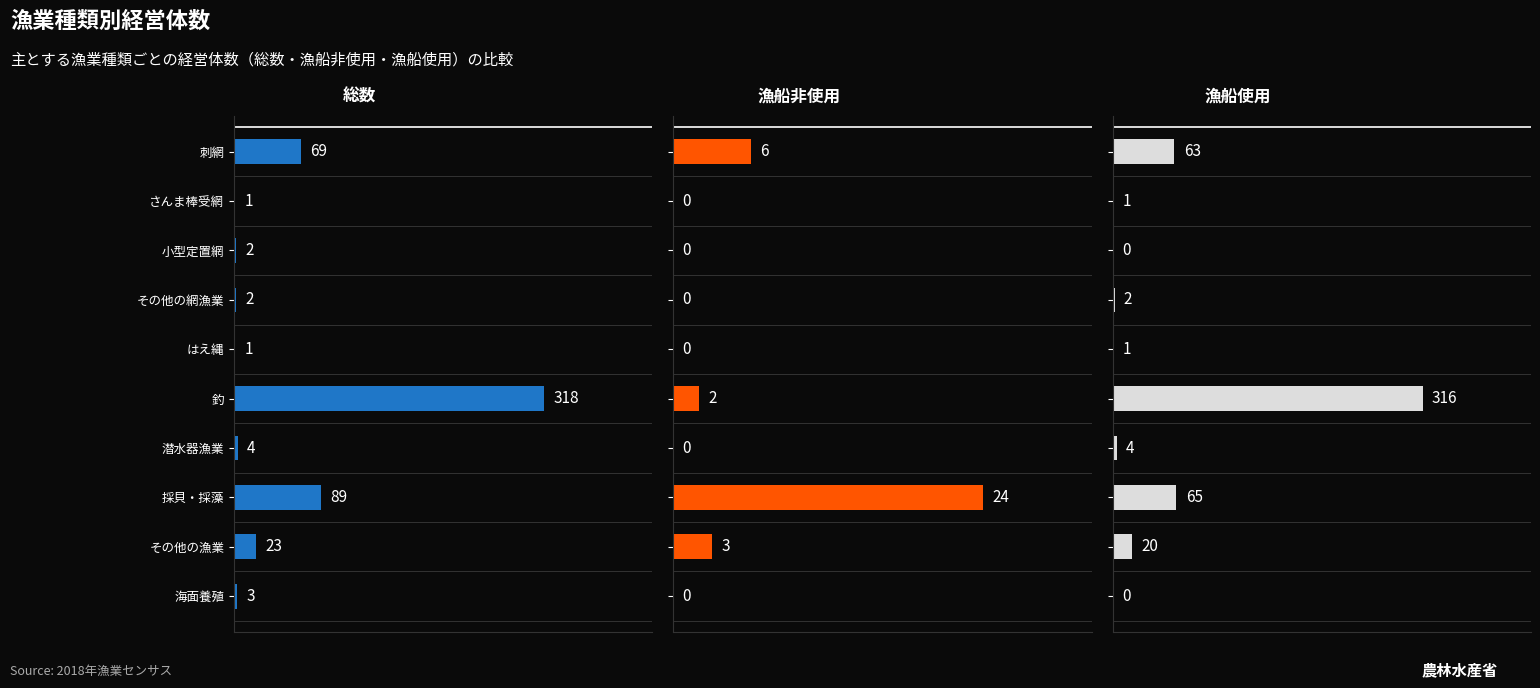

What is the difference between the maximum and minimum values in the 総数（経営体） series?

317